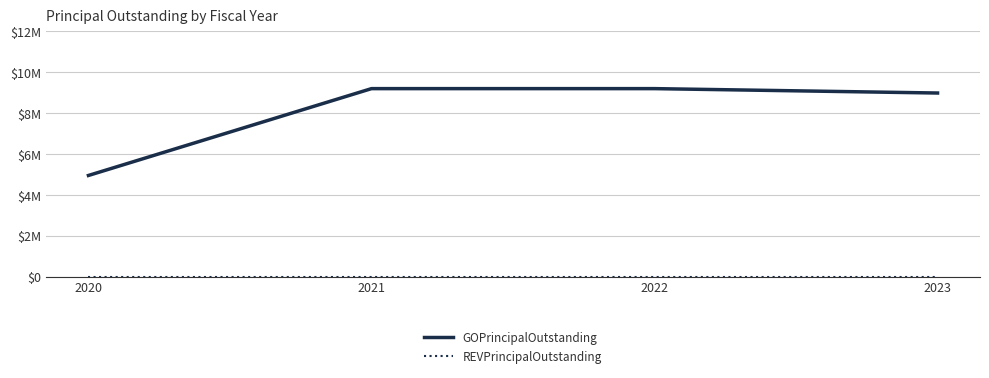

True or false: GOPrincipalOutstanding has a value of 9200000 at 2022.

True